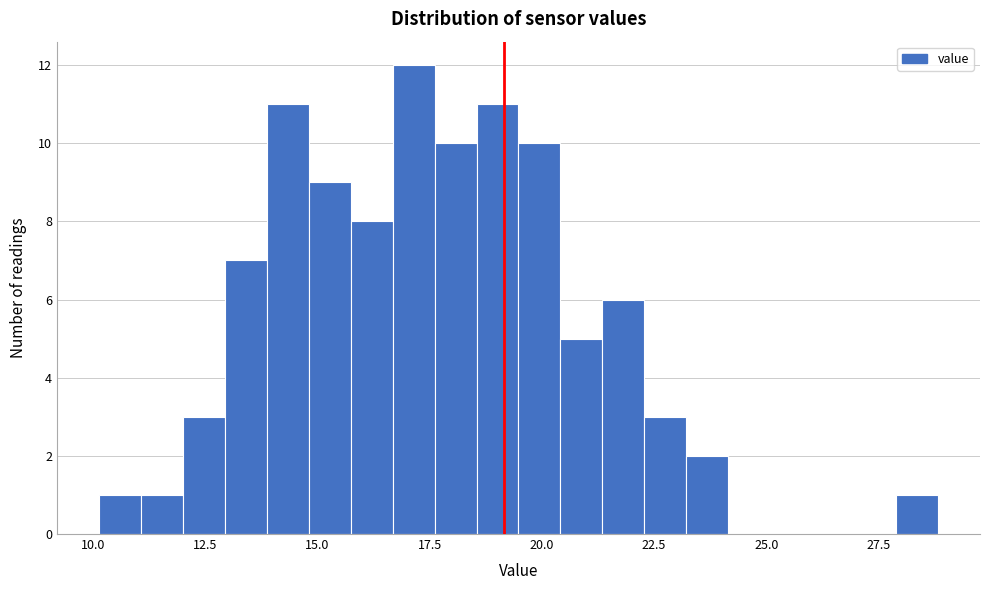

Around what value on the x-axis is the tallest bar? Give the approximate position of its centre, as read against the axis.

17.0